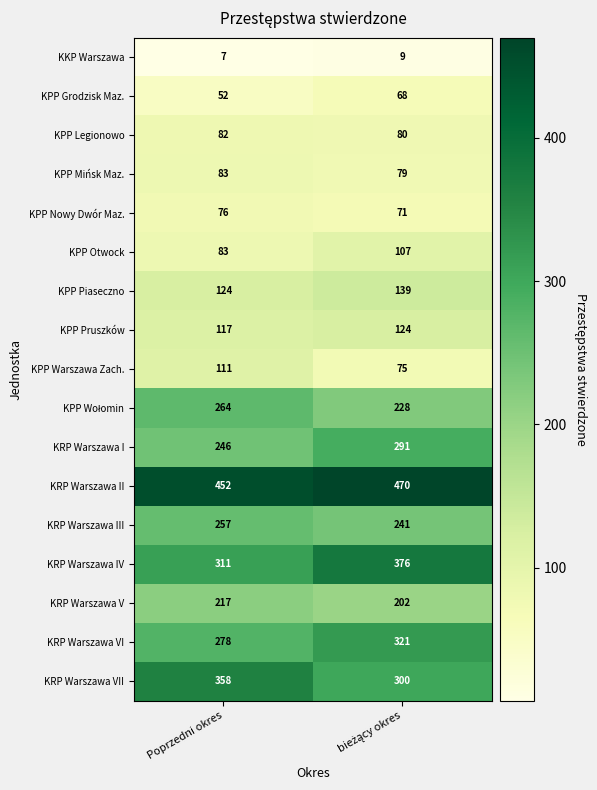

What is the total value across all series at Poprzedni okres?

3118